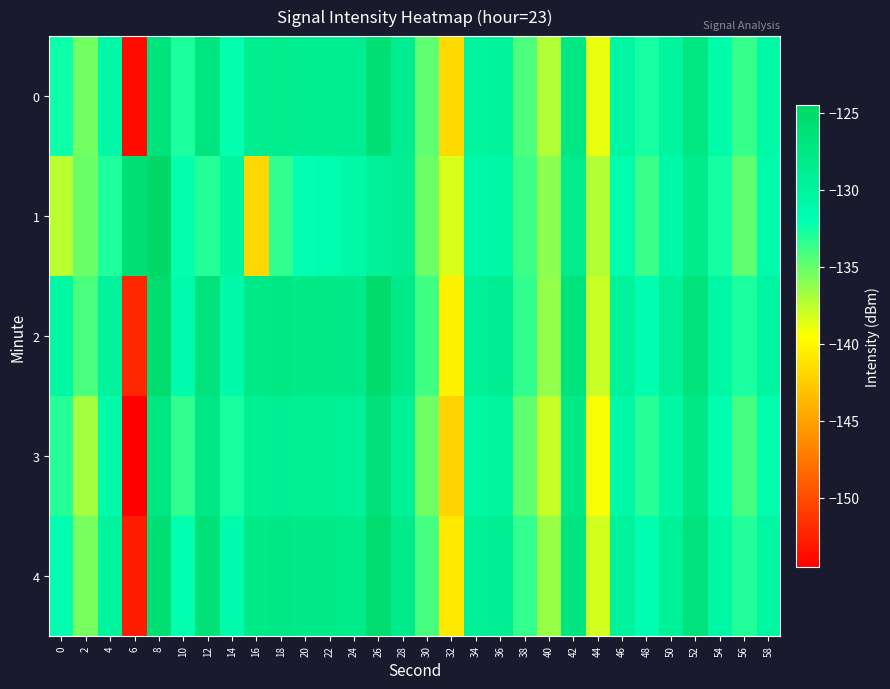

What is the difference between the highest and lowest values at 16?

14.0